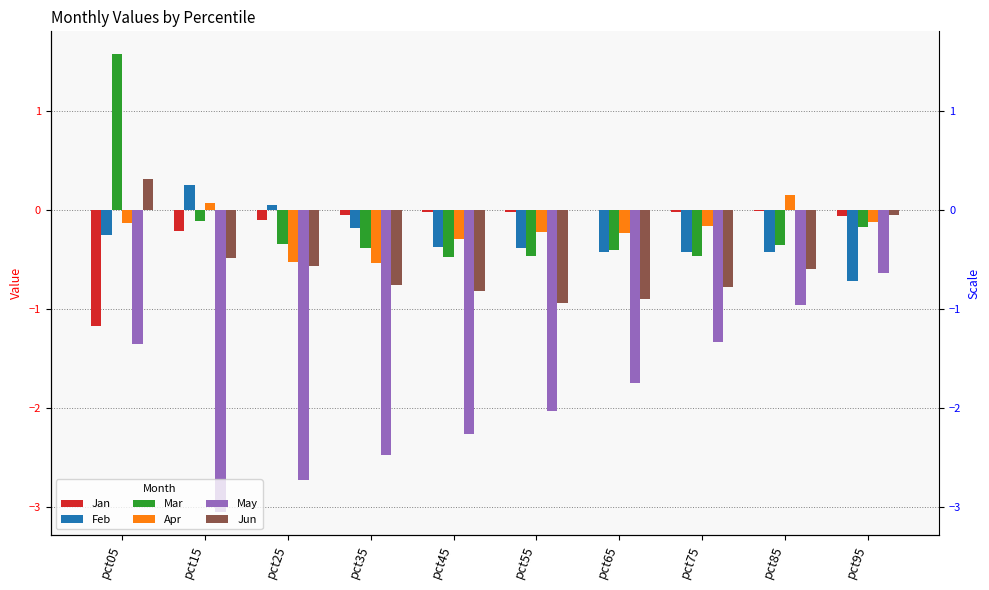

Which label corresponds to the smallest value in the chart?

pct15